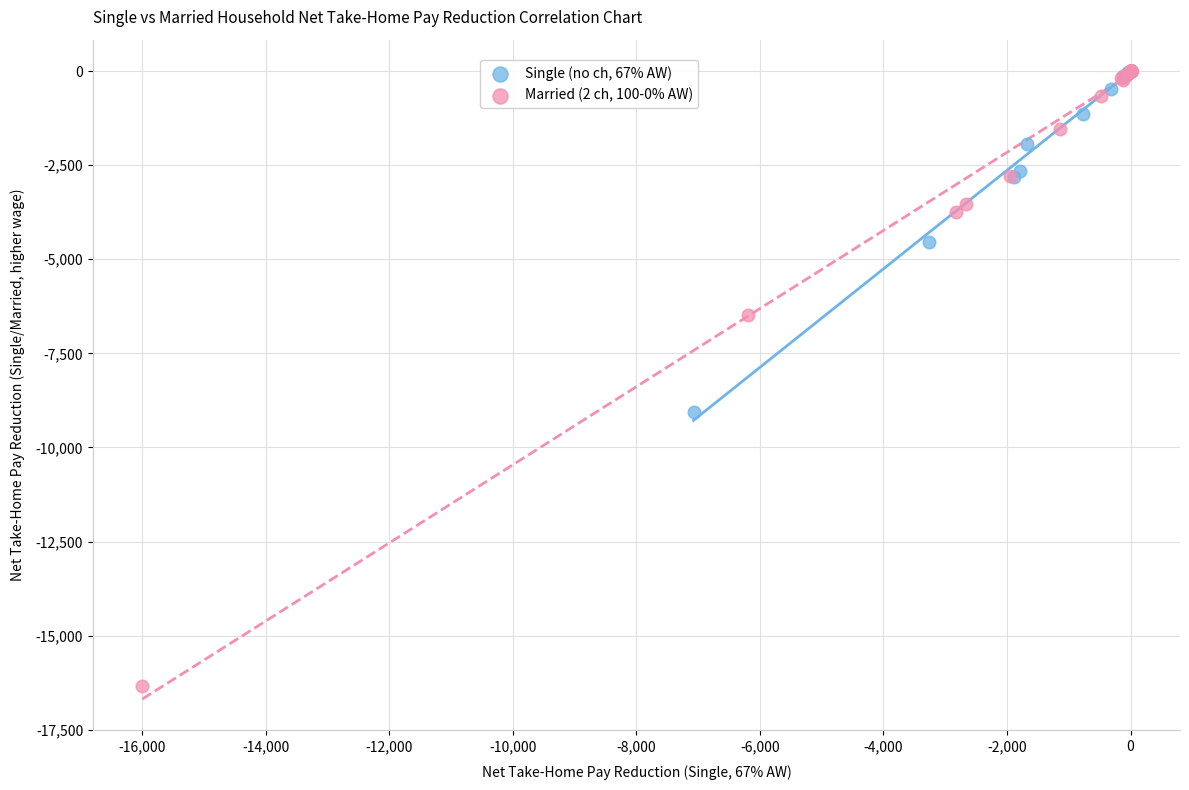

Which series has the largest Y range (max minus min)?

Married (2 ch, 100-0% AW)